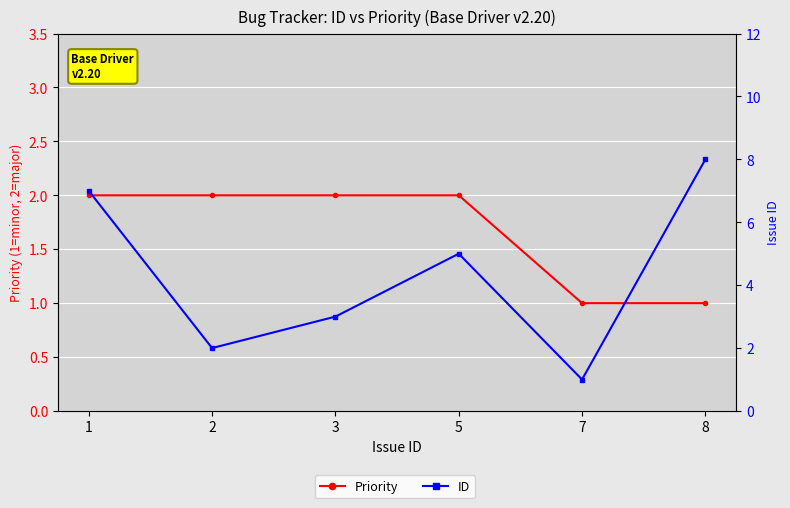

List the labels in order of ID value, largest first.

8, 1, 5, 3, 2, 7